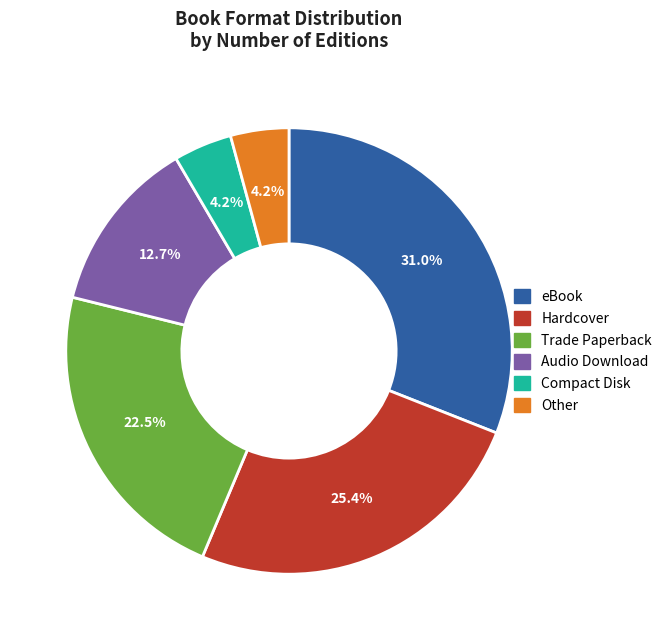

To the nearest percent, what is the difference between the largest and smallest slice percentages?

27%